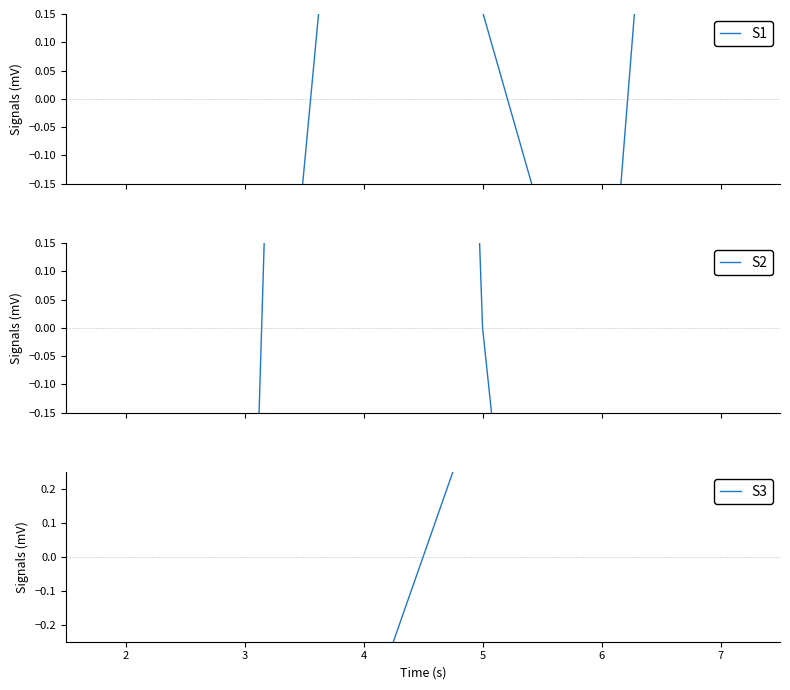

How many interior local valleys does the S1 series have?

1